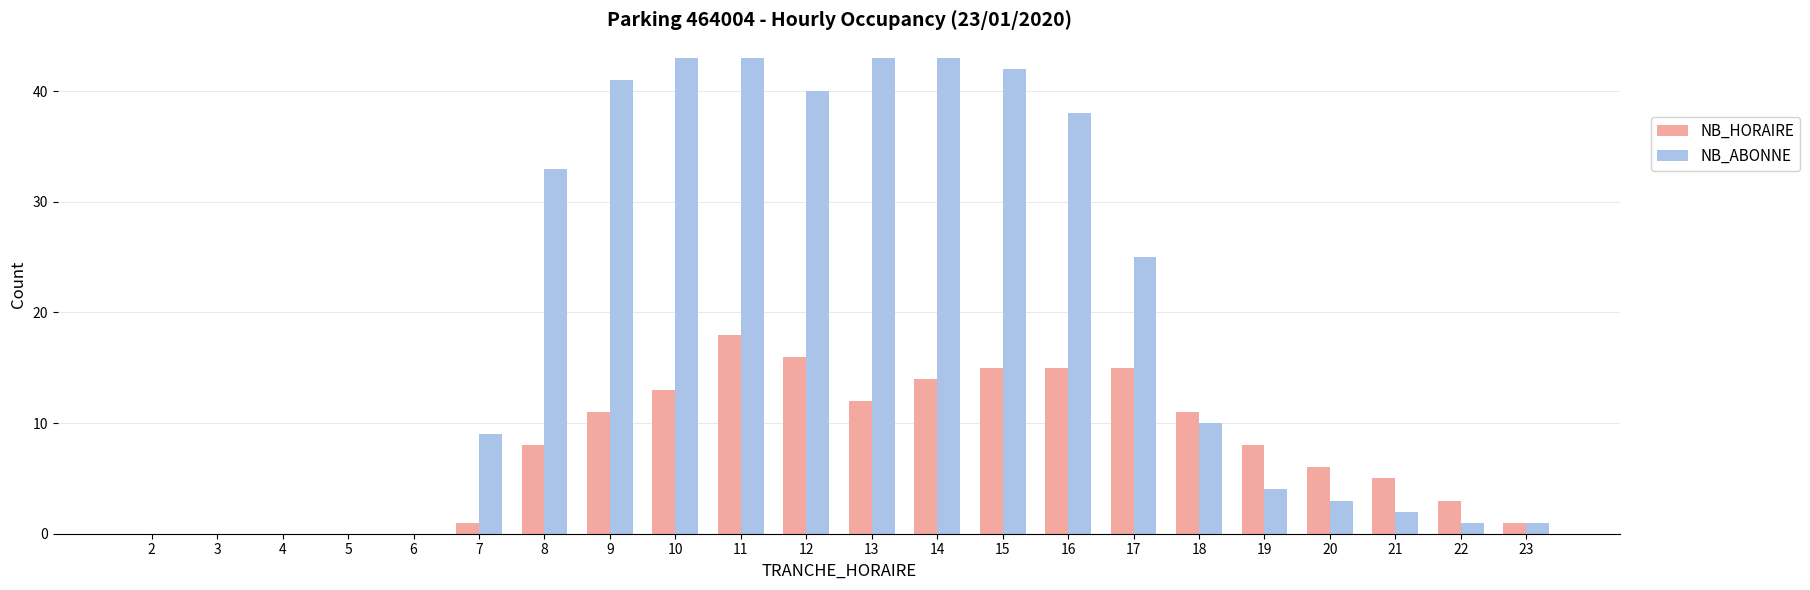

Reading left to right, extract all data points from this chart.

NB_HORAIRE: 2=0	3=0	4=0	5=0	6=0	7=1	8=8	9=11	10=13	11=18	12=16	13=12	14=14	15=15	16=15	17=15	18=11	19=8	20=6	21=5	22=3	23=1
NB_ABONNE: 2=0	3=0	4=0	5=0	6=0	7=9	8=33	9=41	10=43	11=43	12=40	13=43	14=43	15=42	16=38	17=25	18=10	19=4	20=3	21=2	22=1	23=1